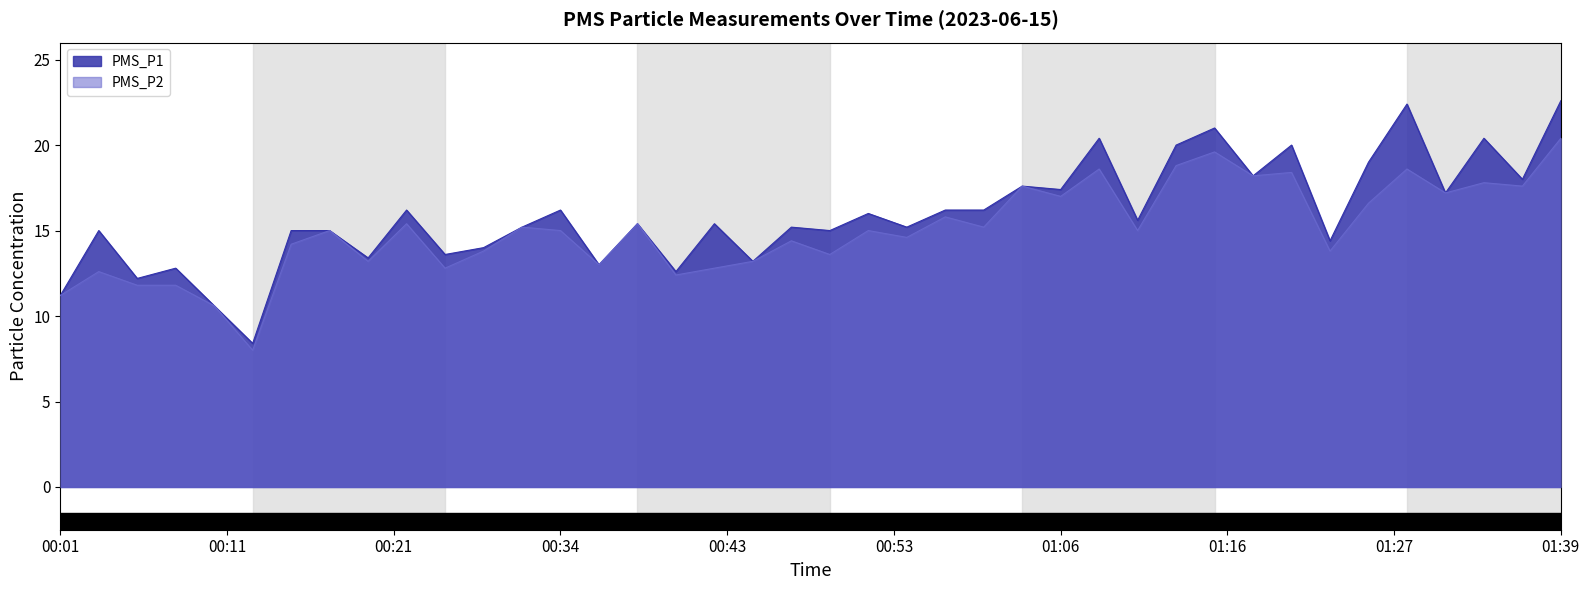

Reading left to right, list all the values displayed in this chart.

PMS_P1: 11.2	15.0	12.2	12.8	10.6	8.4	15.0	15.0	13.4	16.2	13.6	14.0	15.2	16.2	13.0	15.4	12.6	15.4	13.2	15.2	15.0	16.0	15.2	16.2	16.2	17.6	17.4	20.4	15.6	20.0	21.0	18.2	20.0	14.4	19.0	22.4	17.2	20.4	18.0	22.6
PMS_P2: 11.2	12.6	11.8	11.8	10.6	8.0	14.2	15.0	13.2	15.4	12.8	13.8	15.2	15.0	13.0	15.4	12.4	12.8	13.2	14.4	13.6	15.0	14.6	15.8	15.2	17.6	17.0	18.6	15.0	18.8	19.6	18.2	18.4	13.8	16.6	18.6	17.2	17.8	17.6	20.4